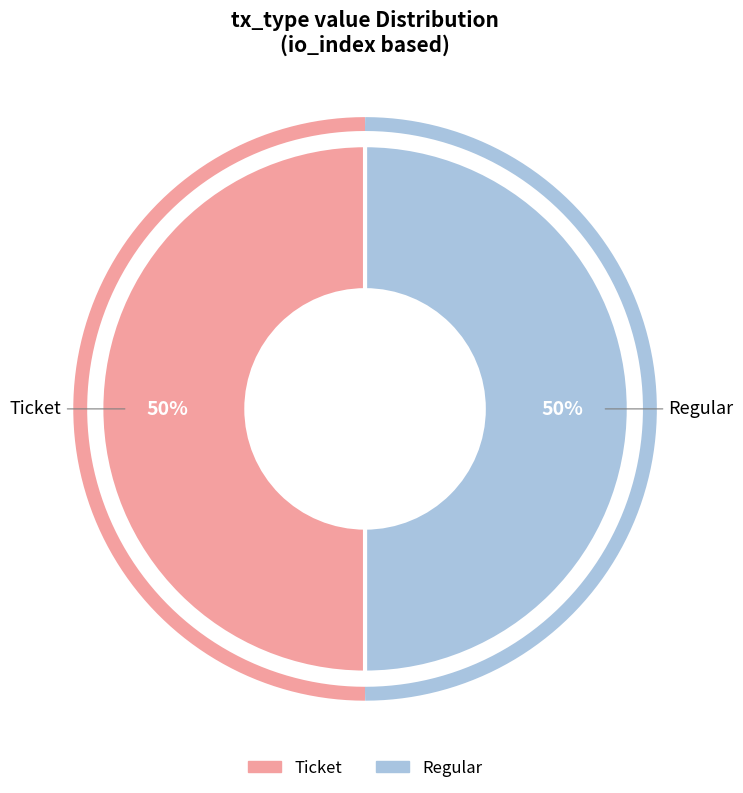

How many slices are in this pie chart?

2